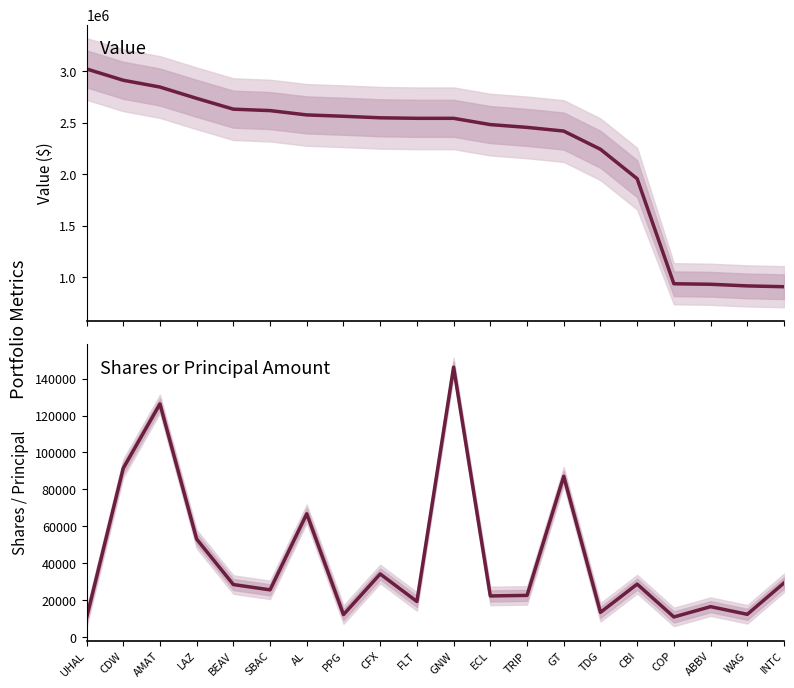

What position from the right is BEAV?

16